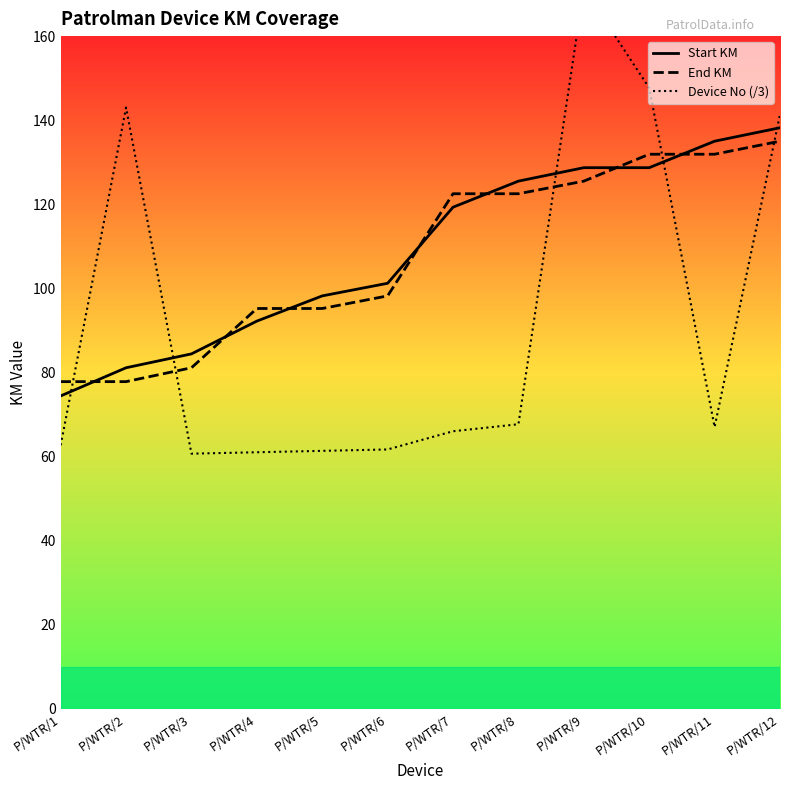

Reading left to right, transcribe all the data shown in this chart.

Start KM: 74.4	81.1	84.4	92.2	98.2	101.2	119.3	125.5	128.7	128.7	135.0	138.2
End KM: 77.8	77.8	81.1	95.2	95.2	98.2	122.5	122.5	125.5	131.9	131.9	135.0
Device No (/3): 62.7	143.0	60.7	61.0	61.3	61.7	66.0	67.7	171.3	147.7	67.0	141.3